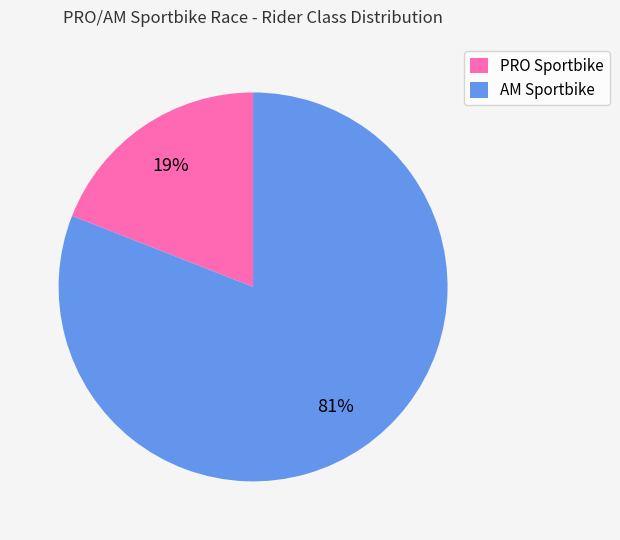

Combined, do PRO Sportbike and AM Sportbike account for over 50%?

Yes